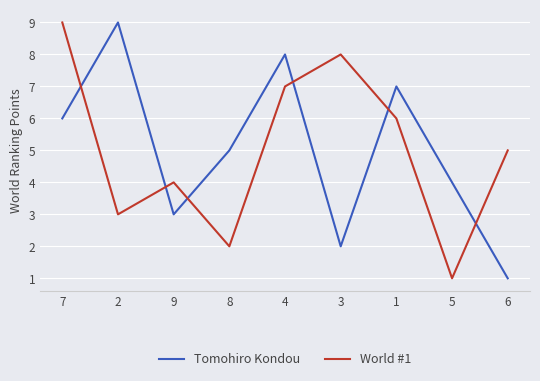

At 4, list the series in order from smallest to largest.

World #1, Tomohiro Kondou